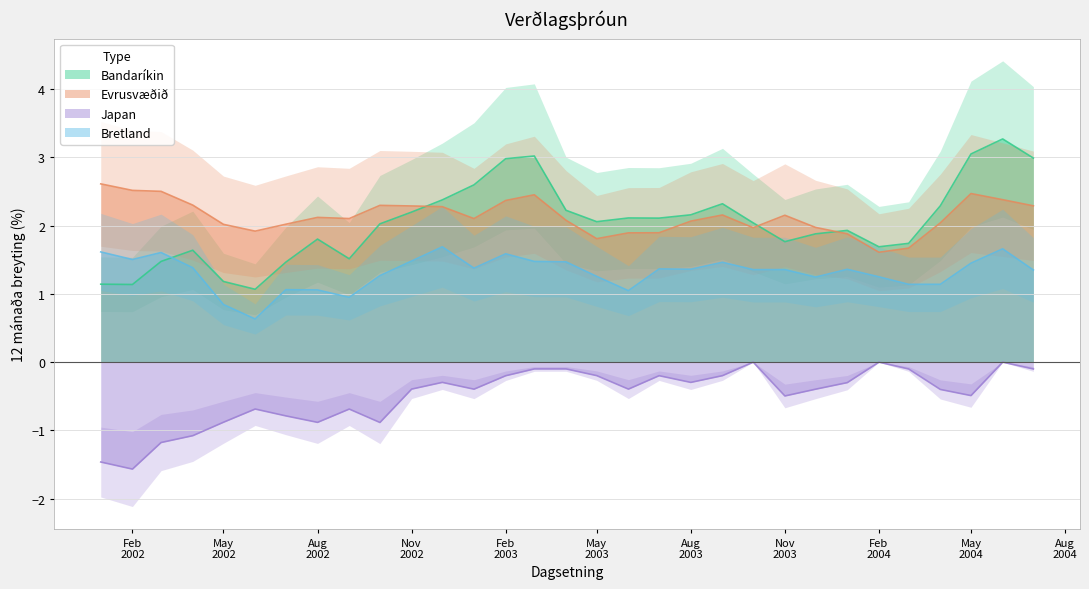

Where is Bandaríkin nearest to the value 2?

2002-10-01